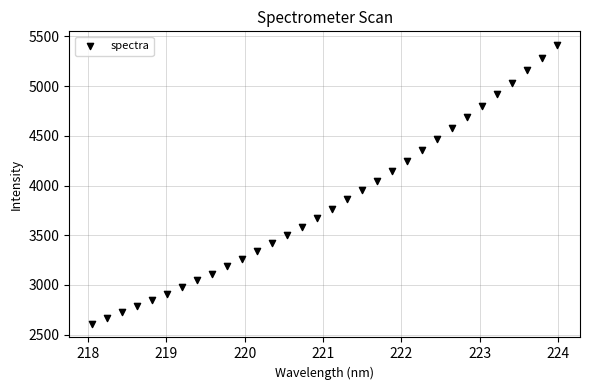

What is the range of X values (max minus min)?

5.9